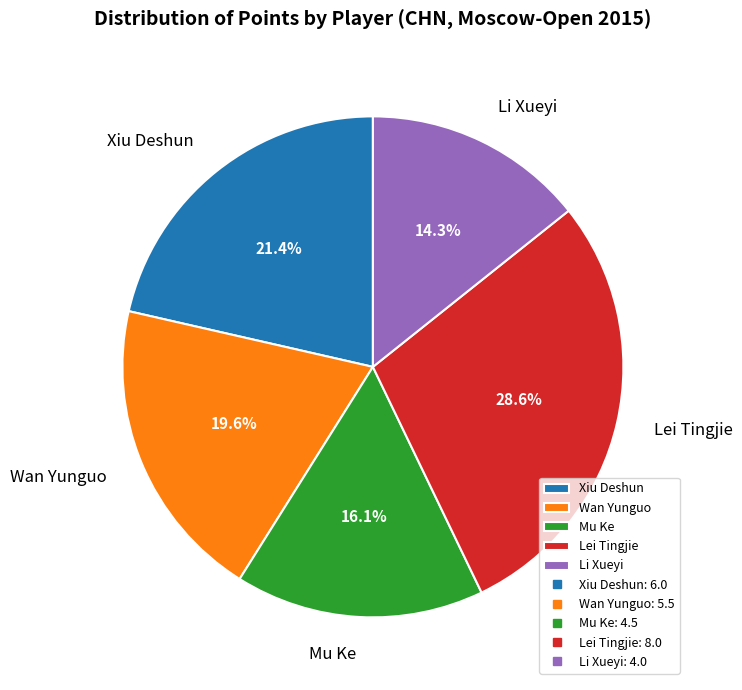

Which category has the smallest portion of the pie?

Li Xueyi